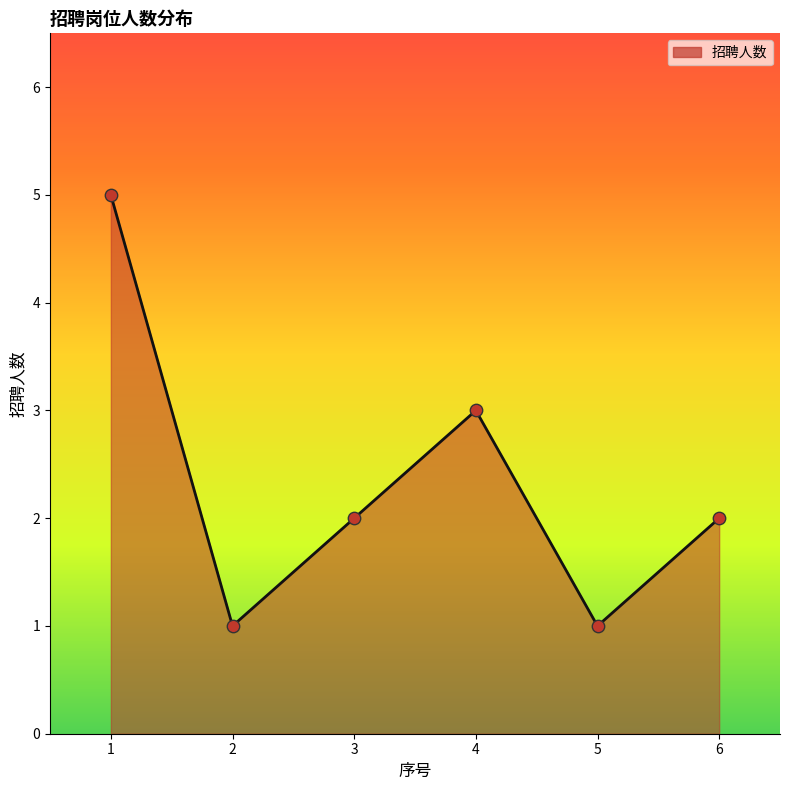

Between 4 and 5, which is larger?

4